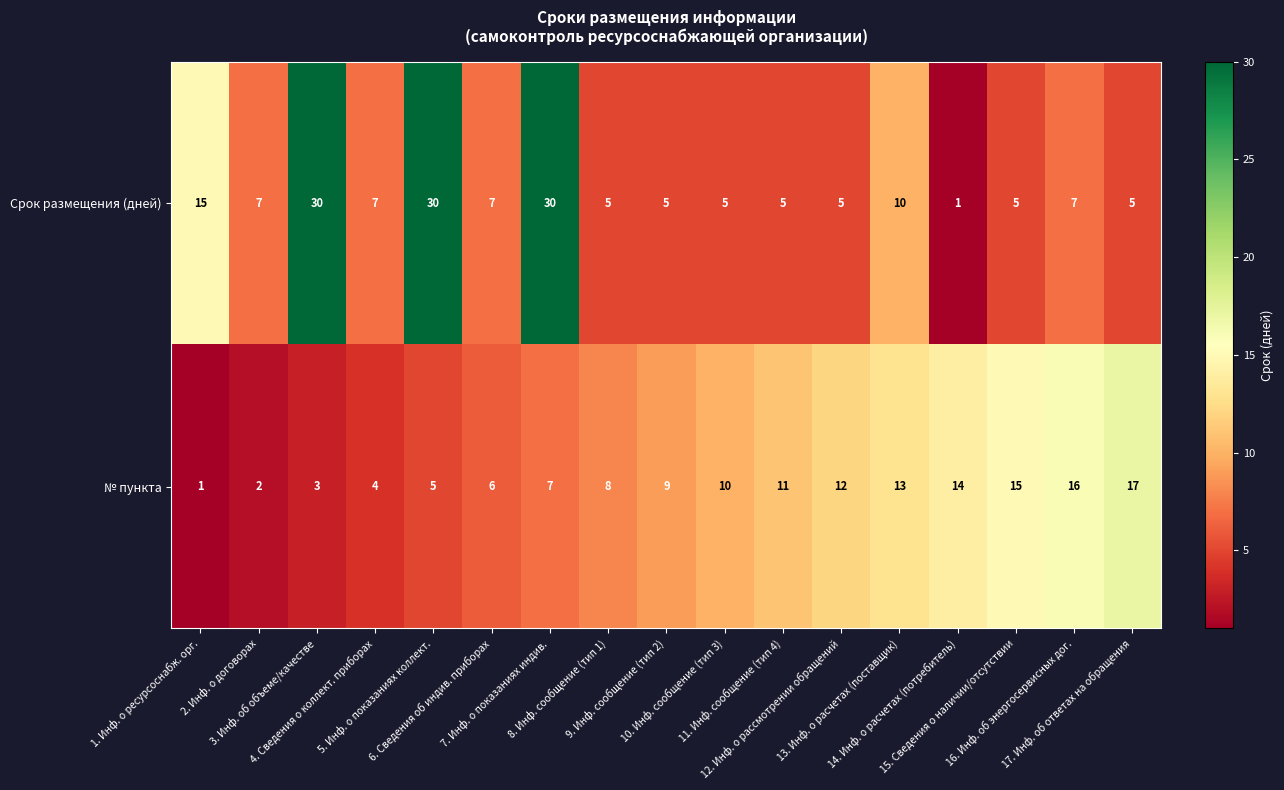

How many data points in № пункта are less than 9?

8